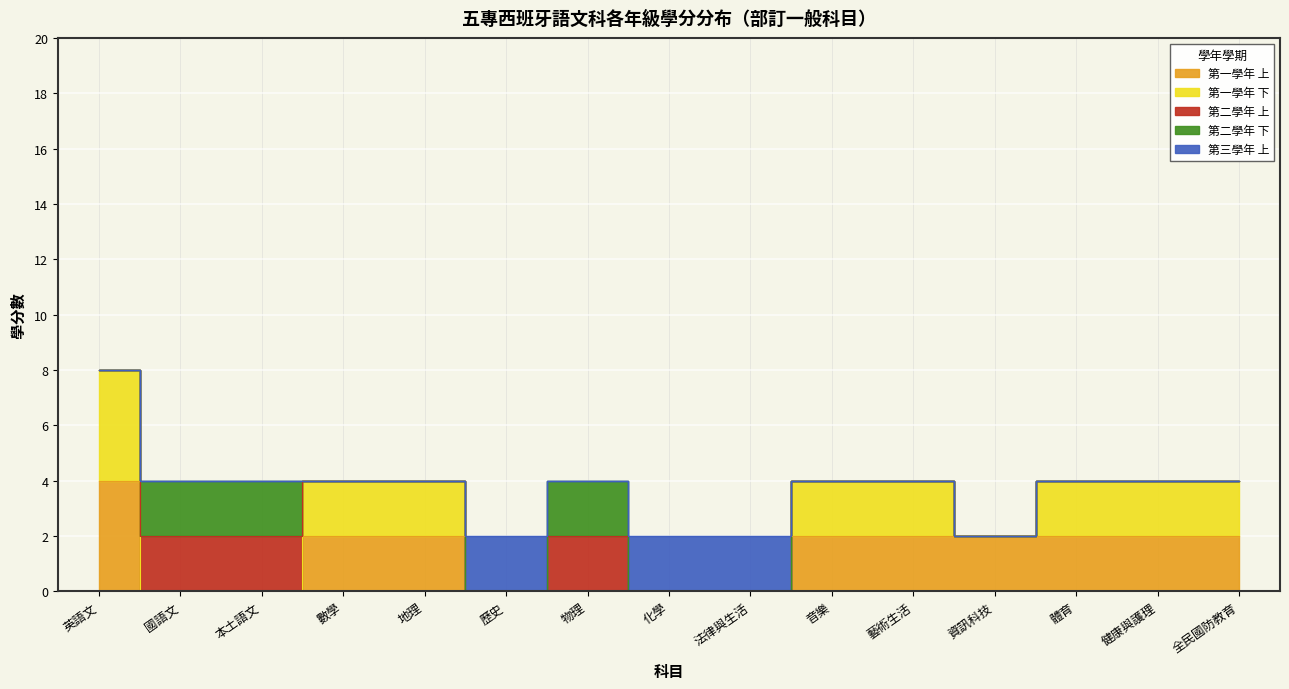

Is it true that 第三學年 上 equals 0 at 藝術生活?

True